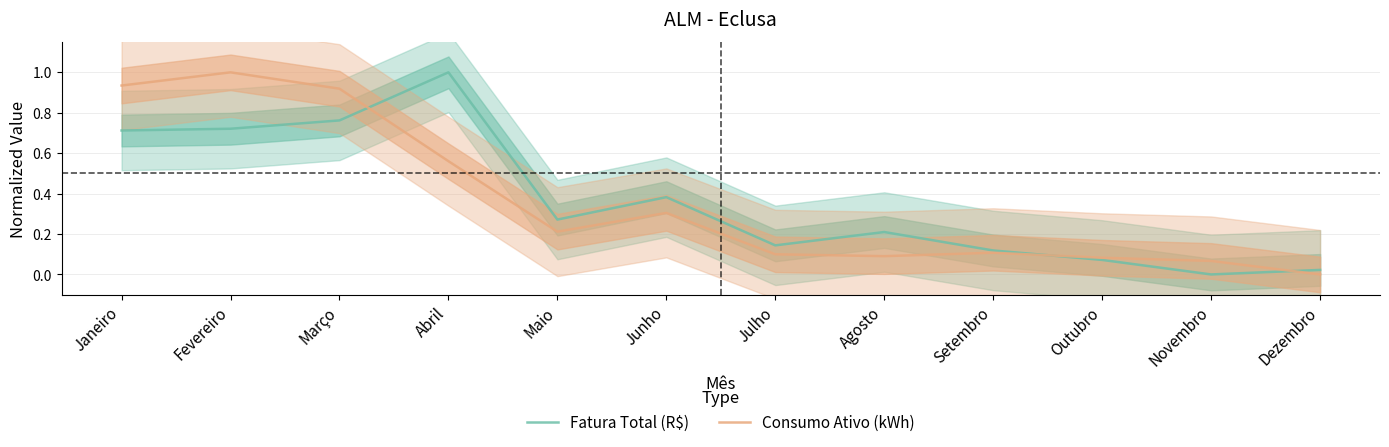

What is the difference between the highest and lowest values at Fevereiro?

0.3